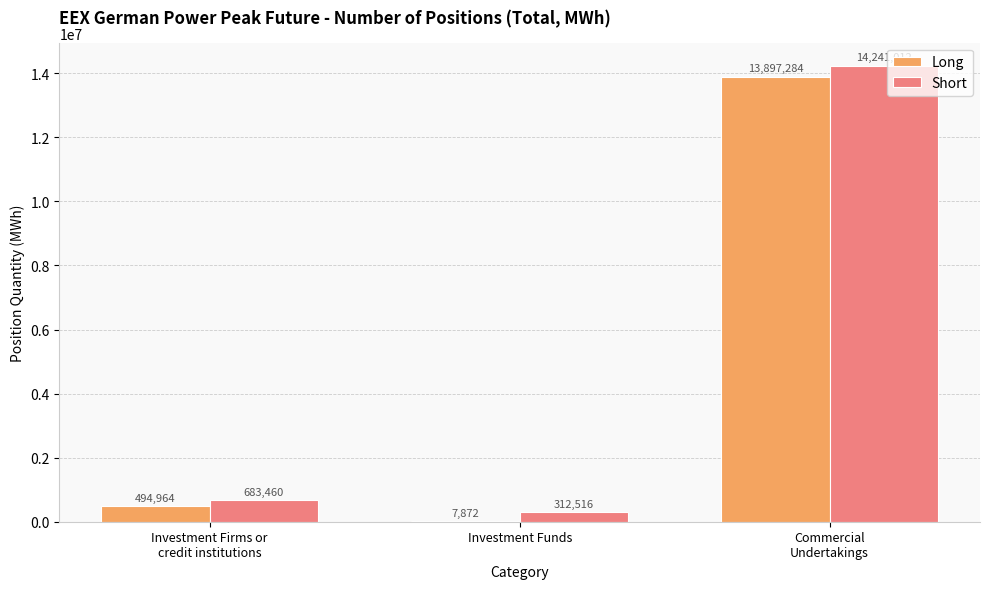

How many data points does each series have?

3